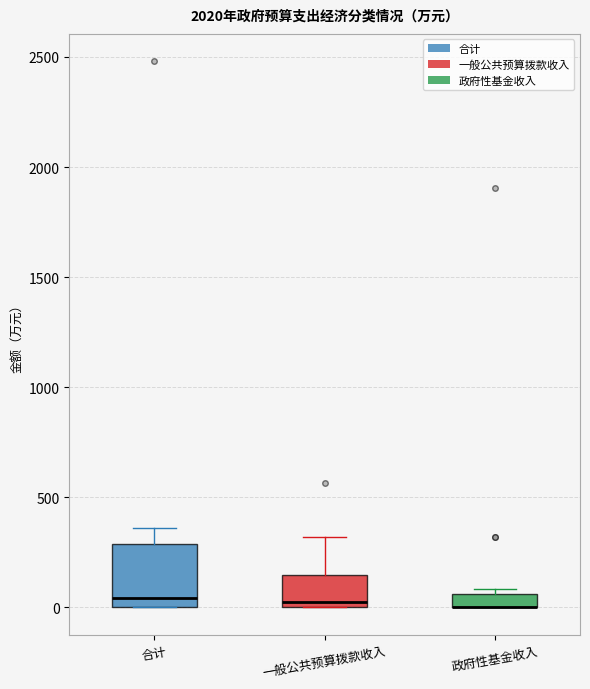

Where is the lower edge of the box for 政府性基金收入 on the y-axis? The values are not printed on the chart, so give them approximately, as read against the axis.

0